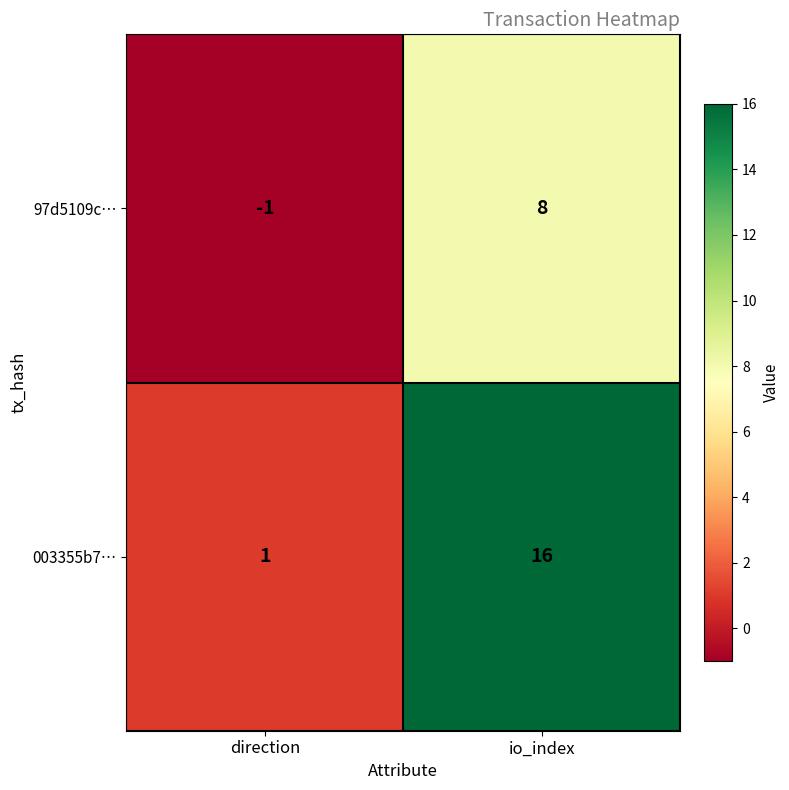

Between direction and io_index, which series saw the biggest shift?

003355b7…